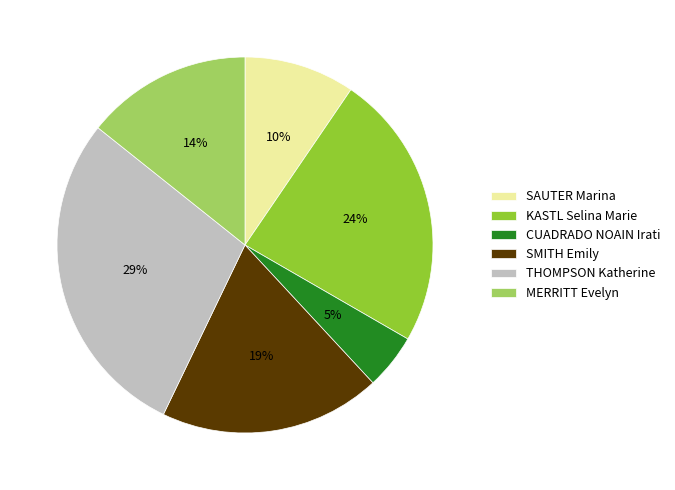

To the nearest percent, what is the average slice percentage?

17%